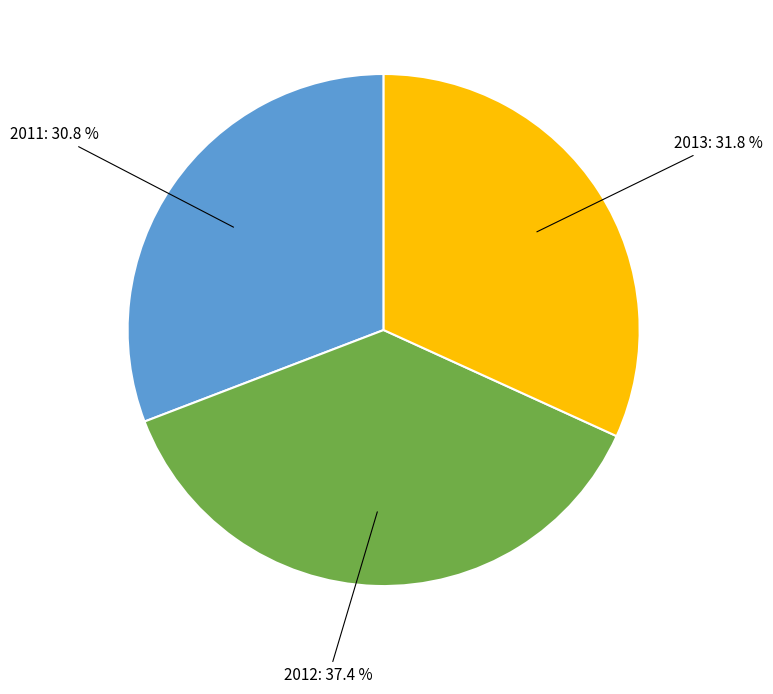

Is there a majority slice in this chart?

No